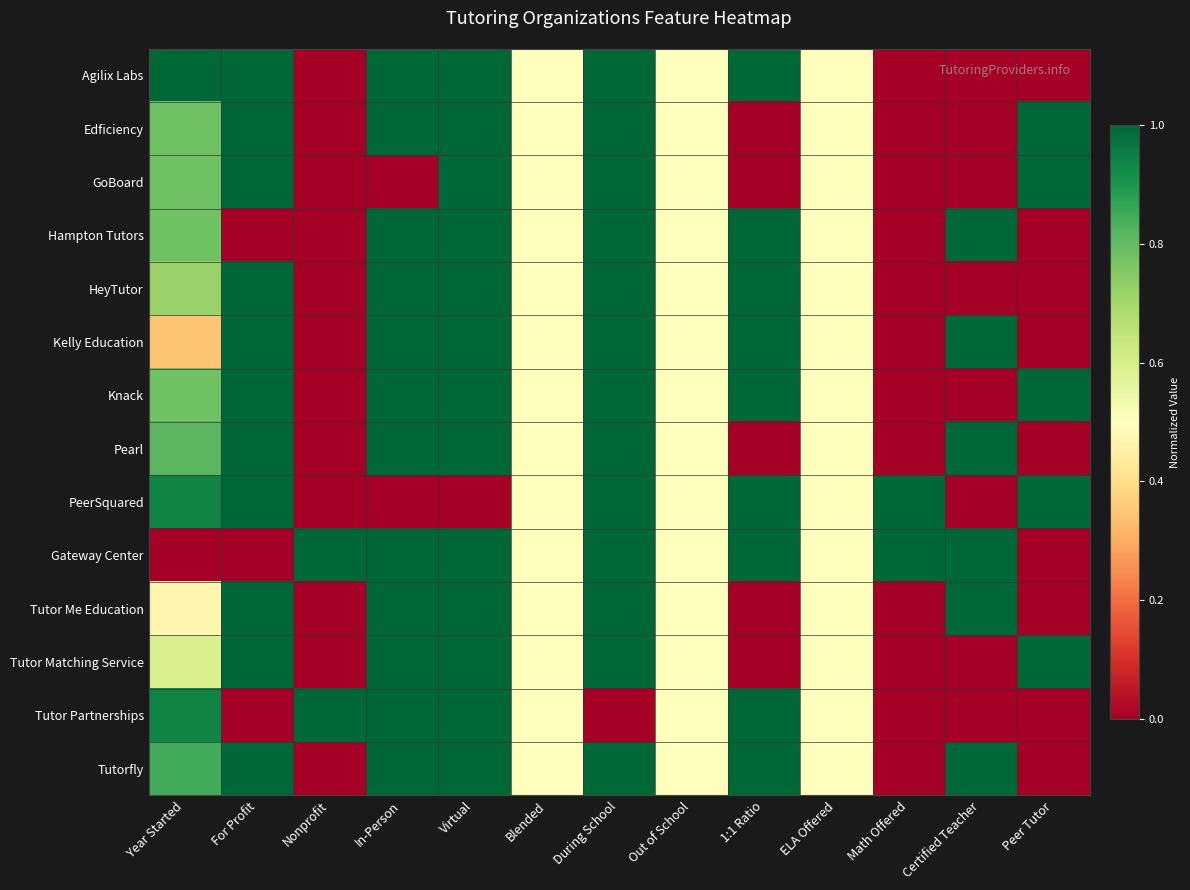

Reading left to right, list all the values displayed in this chart.

Agilix Labs: Year Started=1.0	For Profit=1.0	Nonprofit=0.0	In-Person=1.0	Virtual=1.0	Blended=0.5	During School=1.0	Out of School=0.5	1:1 Ratio=1.0	ELA Offered=0.5	Math Offered=0.0	Certified Teacher=0.0	Peer Tutor=0.0
Edficiency: Year Started=0.8	For Profit=1.0	Nonprofit=0.0	In-Person=1.0	Virtual=1.0	Blended=0.5	During School=1.0	Out of School=0.5	1:1 Ratio=0.0	ELA Offered=0.5	Math Offered=0.0	Certified Teacher=0.0	Peer Tutor=1.0
GoBoard: Year Started=0.8	For Profit=1.0	Nonprofit=0.0	In-Person=0.0	Virtual=1.0	Blended=0.5	During School=1.0	Out of School=0.5	1:1 Ratio=0.0	ELA Offered=0.5	Math Offered=0.0	Certified Teacher=0.0	Peer Tutor=1.0
Hampton Tutors: Year Started=0.8	For Profit=0.0	Nonprofit=0.0	In-Person=1.0	Virtual=1.0	Blended=0.5	During School=1.0	Out of School=0.5	1:1 Ratio=1.0	ELA Offered=0.5	Math Offered=0.0	Certified Teacher=1.0	Peer Tutor=0.0
HeyTutor: Year Started=0.7	For Profit=1.0	Nonprofit=0.0	In-Person=1.0	Virtual=1.0	Blended=0.5	During School=1.0	Out of School=0.5	1:1 Ratio=1.0	ELA Offered=0.5	Math Offered=0.0	Certified Teacher=0.0	Peer Tutor=0.0
Kelly Education: Year Started=0.3	For Profit=1.0	Nonprofit=0.0	In-Person=1.0	Virtual=1.0	Blended=0.5	During School=1.0	Out of School=0.5	1:1 Ratio=1.0	ELA Offered=0.5	Math Offered=0.0	Certified Teacher=1.0	Peer Tutor=0.0
Knack: Year Started=0.8	For Profit=1.0	Nonprofit=0.0	In-Person=1.0	Virtual=1.0	Blended=0.5	During School=1.0	Out of School=0.5	1:1 Ratio=1.0	ELA Offered=0.5	Math Offered=0.0	Certified Teacher=0.0	Peer Tutor=1.0
Pearl: Year Started=0.8	For Profit=1.0	Nonprofit=0.0	In-Person=1.0	Virtual=1.0	Blended=0.5	During School=1.0	Out of School=0.5	1:1 Ratio=0.0	ELA Offered=0.5	Math Offered=0.0	Certified Teacher=1.0	Peer Tutor=0.0
PeerSquared: Year Started=0.9	For Profit=1.0	Nonprofit=0.0	In-Person=0.0	Virtual=0.0	Blended=0.5	During School=1.0	Out of School=0.5	1:1 Ratio=1.0	ELA Offered=0.5	Math Offered=1.0	Certified Teacher=0.0	Peer Tutor=1.0
Gateway Center: Year Started=0.0	For Profit=0.0	Nonprofit=1.0	In-Person=1.0	Virtual=1.0	Blended=0.5	During School=1.0	Out of School=0.5	1:1 Ratio=1.0	ELA Offered=0.5	Math Offered=1.0	Certified Teacher=1.0	Peer Tutor=0.0
Tutor Me Education: Year Started=0.5	For Profit=1.0	Nonprofit=0.0	In-Person=1.0	Virtual=1.0	Blended=0.5	During School=1.0	Out of School=0.5	1:1 Ratio=0.0	ELA Offered=0.5	Math Offered=0.0	Certified Teacher=1.0	Peer Tutor=0.0
Tutor Matching Service: Year Started=0.6	For Profit=1.0	Nonprofit=0.0	In-Person=1.0	Virtual=1.0	Blended=0.5	During School=1.0	Out of School=0.5	1:1 Ratio=0.0	ELA Offered=0.5	Math Offered=0.0	Certified Teacher=0.0	Peer Tutor=1.0
Tutor Partnerships: Year Started=0.9	For Profit=0.0	Nonprofit=1.0	In-Person=1.0	Virtual=1.0	Blended=0.5	During School=0.0	Out of School=0.5	1:1 Ratio=1.0	ELA Offered=0.5	Math Offered=0.0	Certified Teacher=0.0	Peer Tutor=0.0
Tutorfly: Year Started=0.8	For Profit=1.0	Nonprofit=0.0	In-Person=1.0	Virtual=1.0	Blended=0.5	During School=1.0	Out of School=0.5	1:1 Ratio=1.0	ELA Offered=0.5	Math Offered=0.0	Certified Teacher=1.0	Peer Tutor=0.0